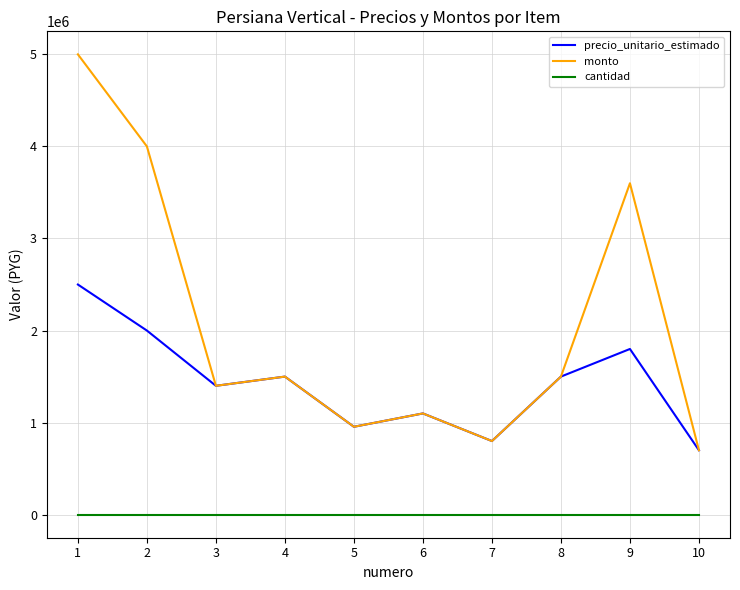

How many lines are shown in the chart?

3